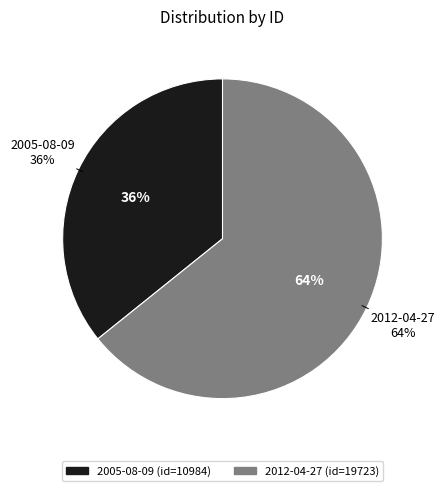

What portion of the pie excludes 2005-08-09?

64.2%